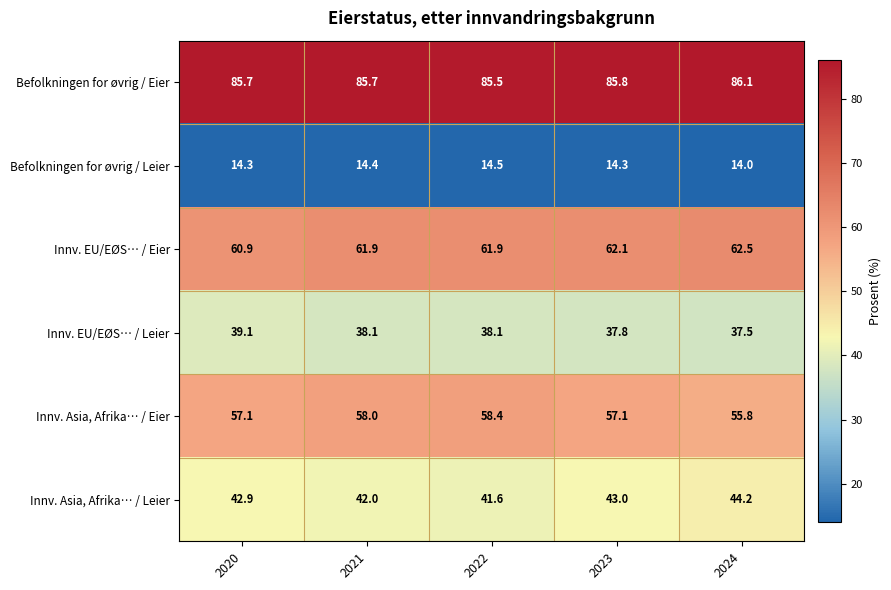

What is the difference between the second highest and minimum values in the Innv. EU/EØS… / Eier series?

1.2